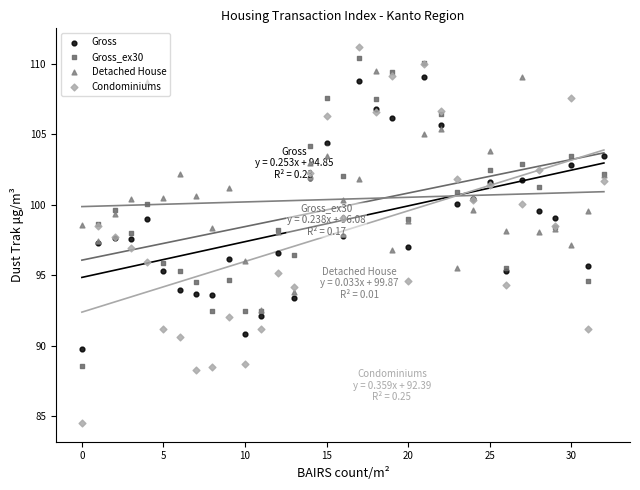

What is the total value across all series at 9?

384.0